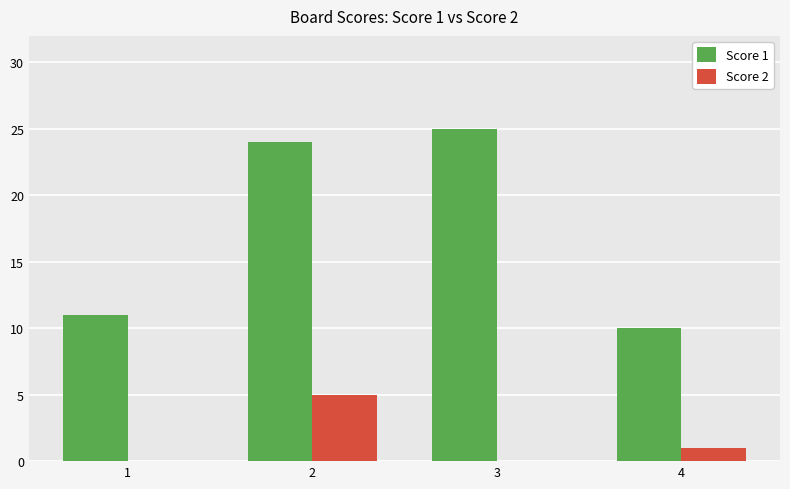

What is the greatest value displayed?

25